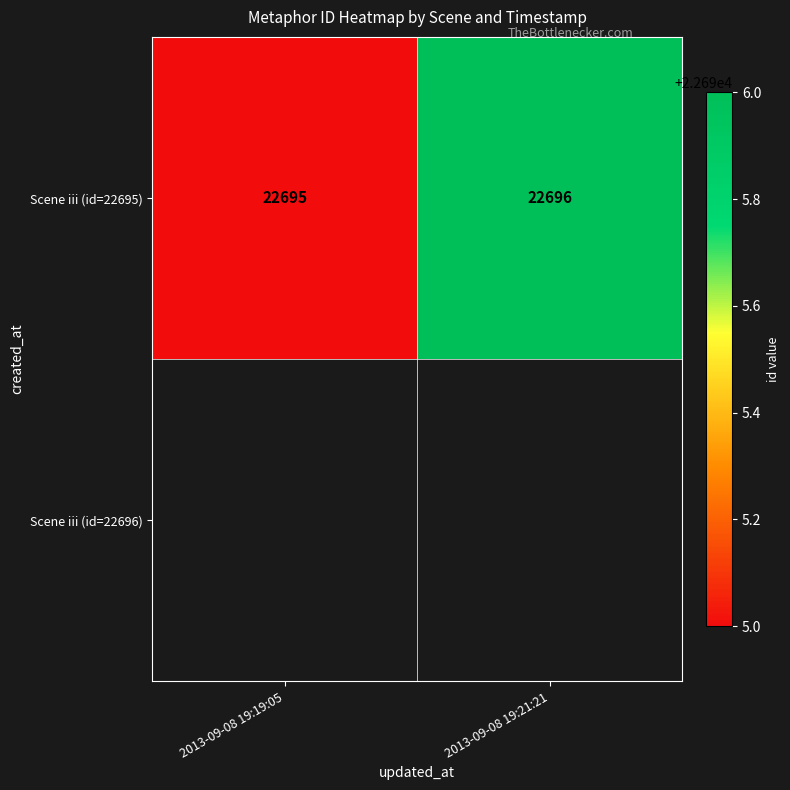

Is it true that the value at 2013-09-08 19:19:05 is 22695?

True